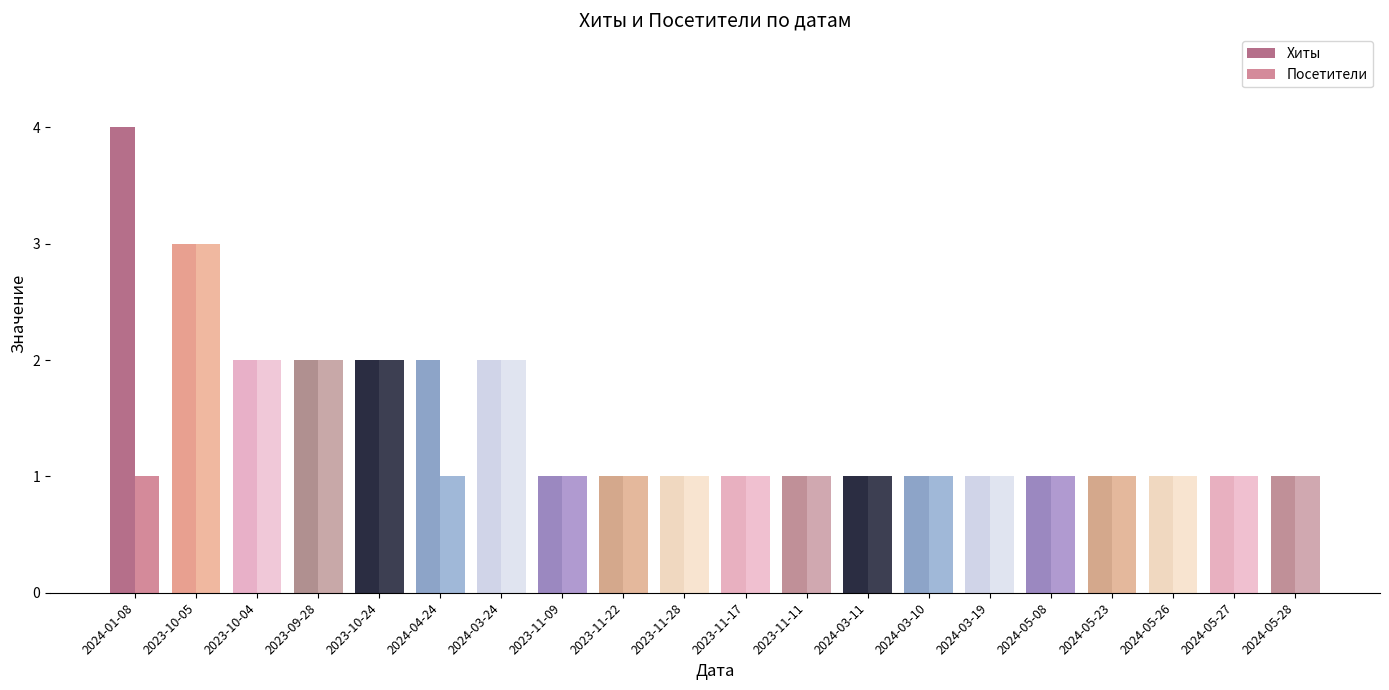

How many groups of bars are there?

20